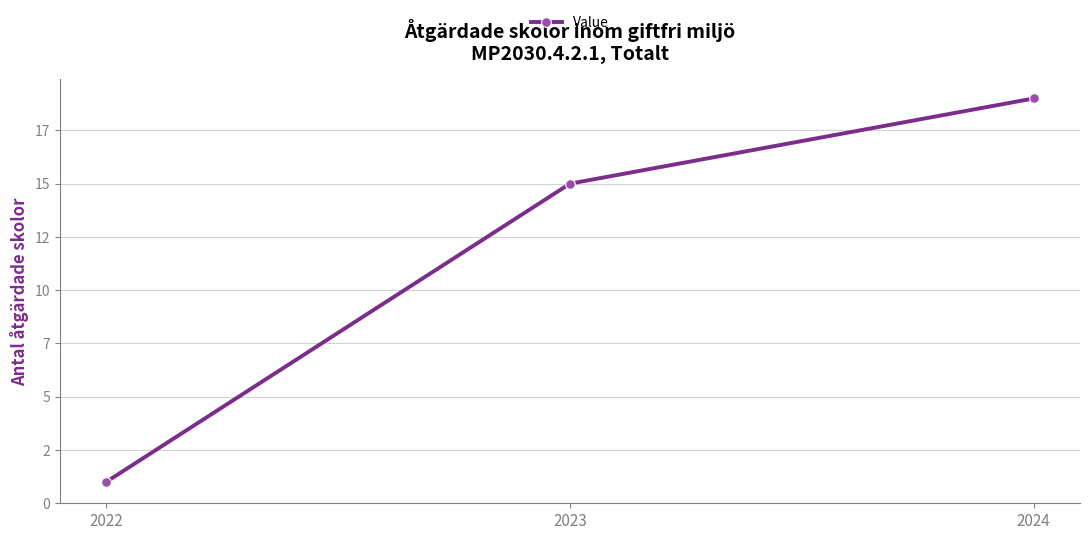

What is the average value?

12